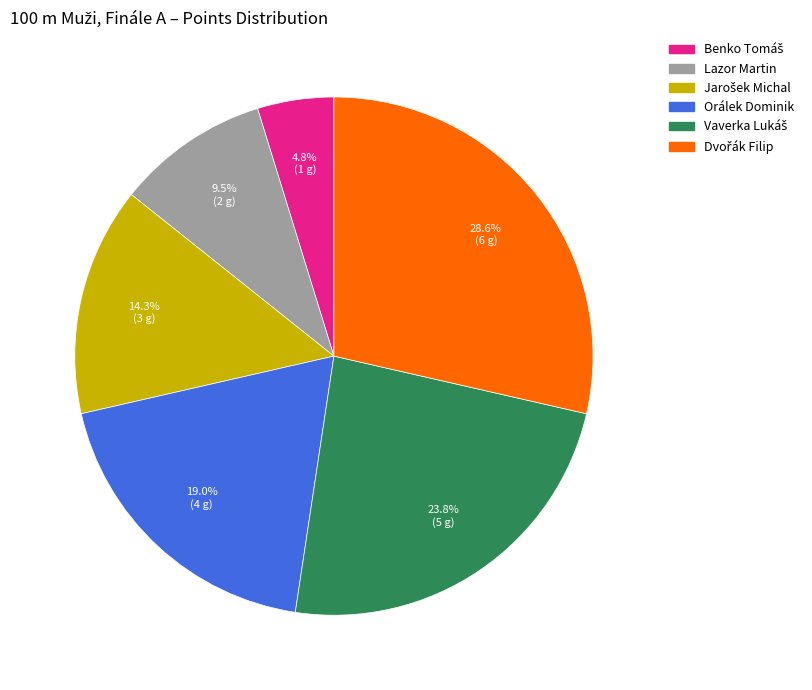

Combined, do Lazor Martin and Orálek Dominik account for over 50%?

No